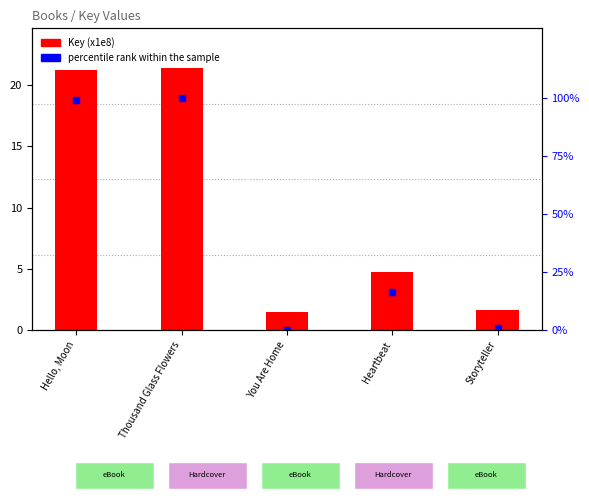

At which label does Key (x1e8) reach its minimum?

You Are Home